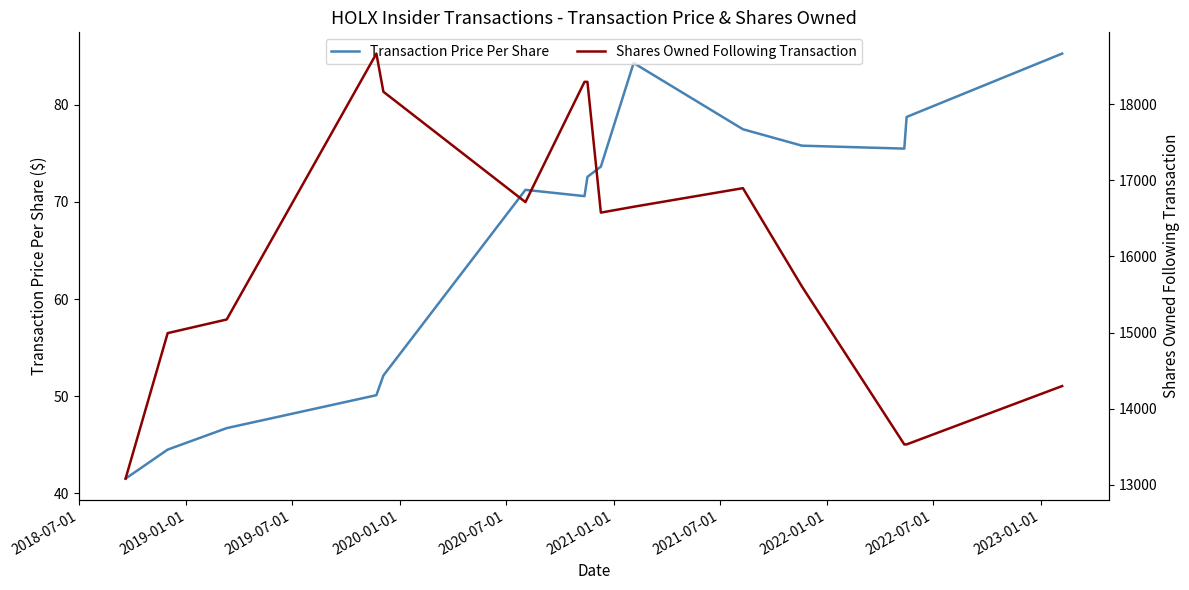

What is the minimum value for Transaction Price Per Share?

41.5